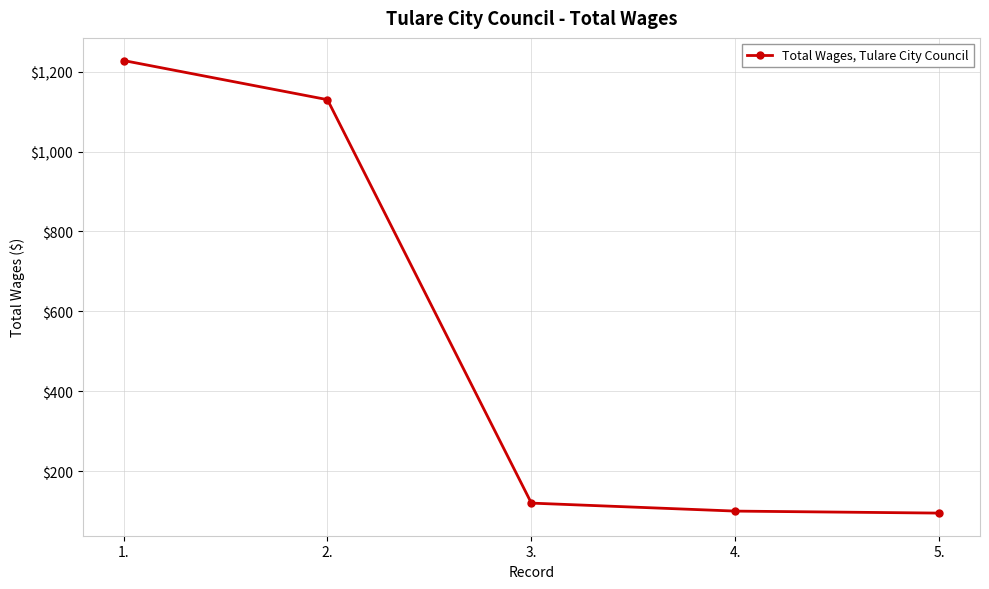

What is the ratio of the value at 2. to the value at 4.?

11.3